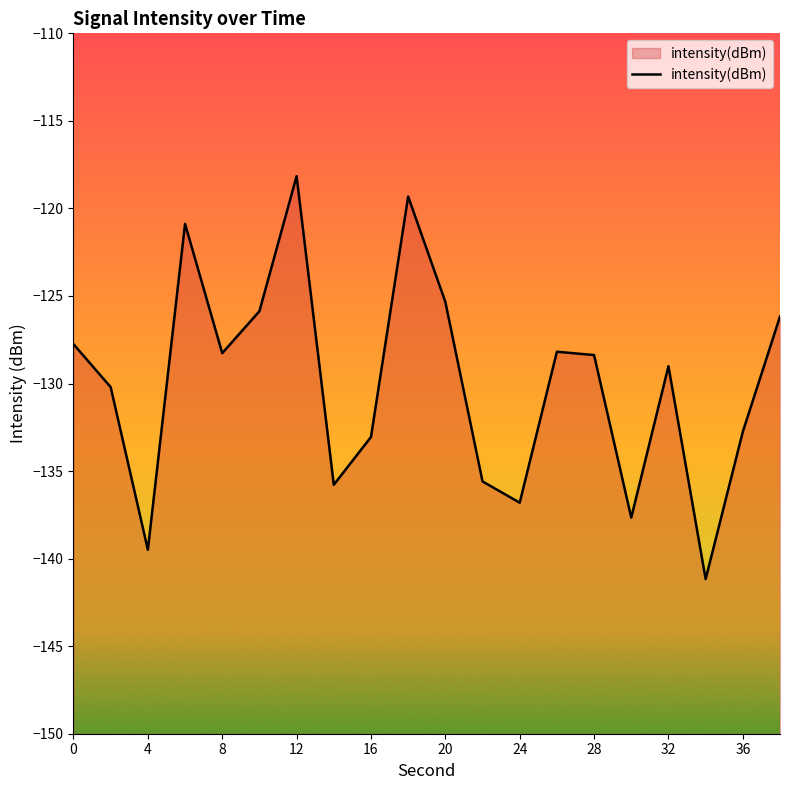

How many series are shown in this chart?

1